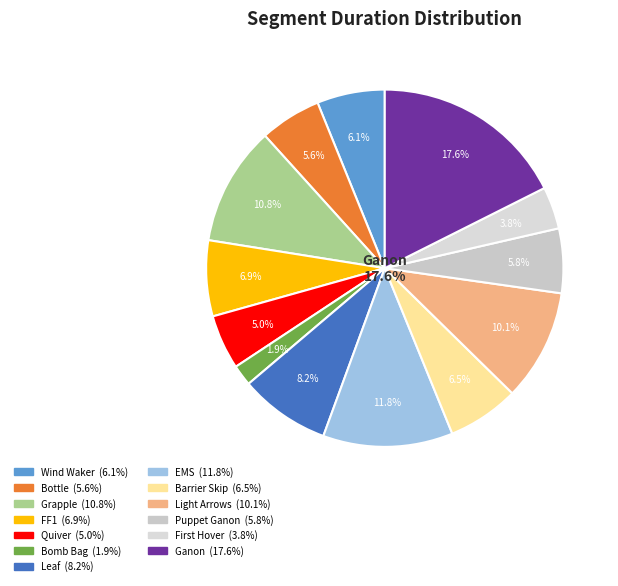

Which slice is the largest?

Ganon